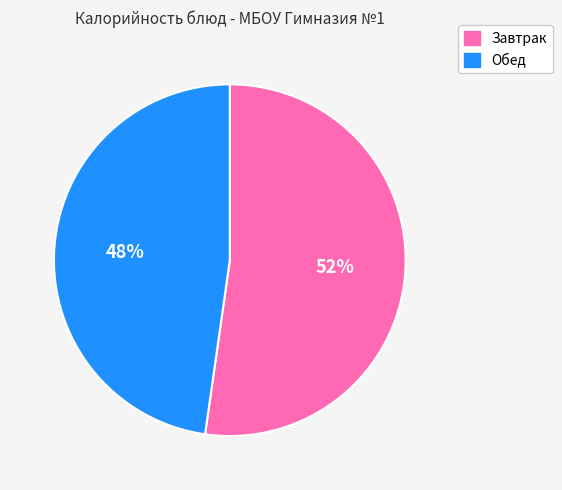

What percentage is the Обед slice, to the nearest percent?

48%